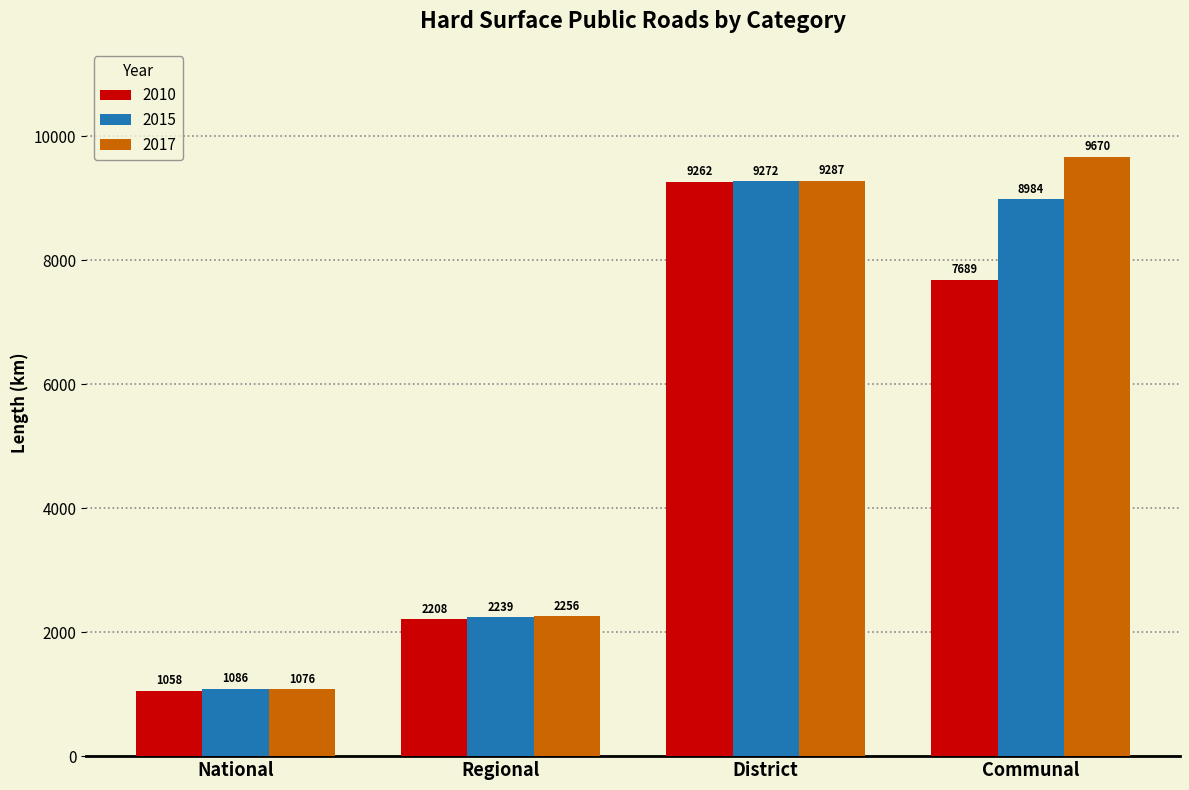

Rank the categories by 2010 value from highest to lowest.

District, Communal, Regional, National